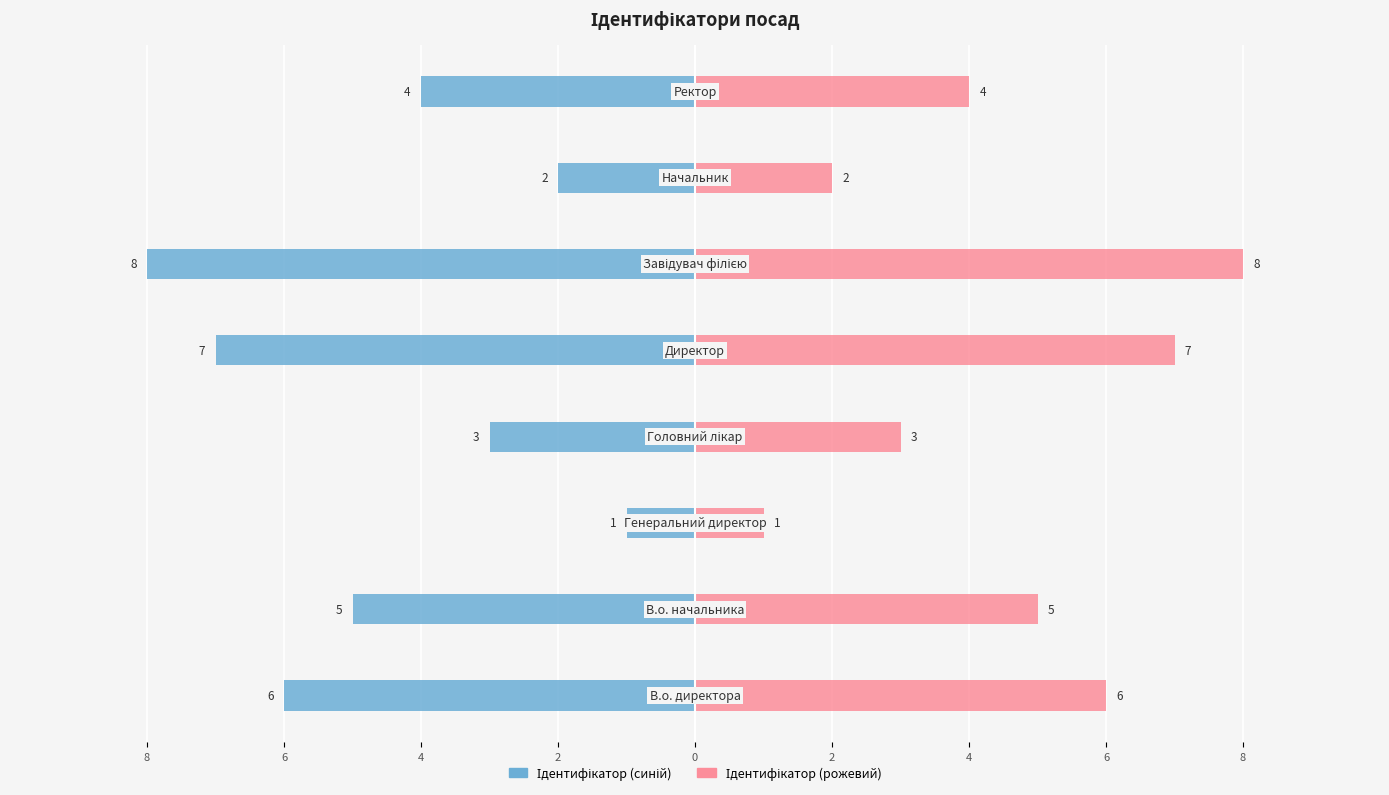

List the series in order of their overall mean, lowest first.

Ідентифікатор (ліво), Ідентифікатор (право)